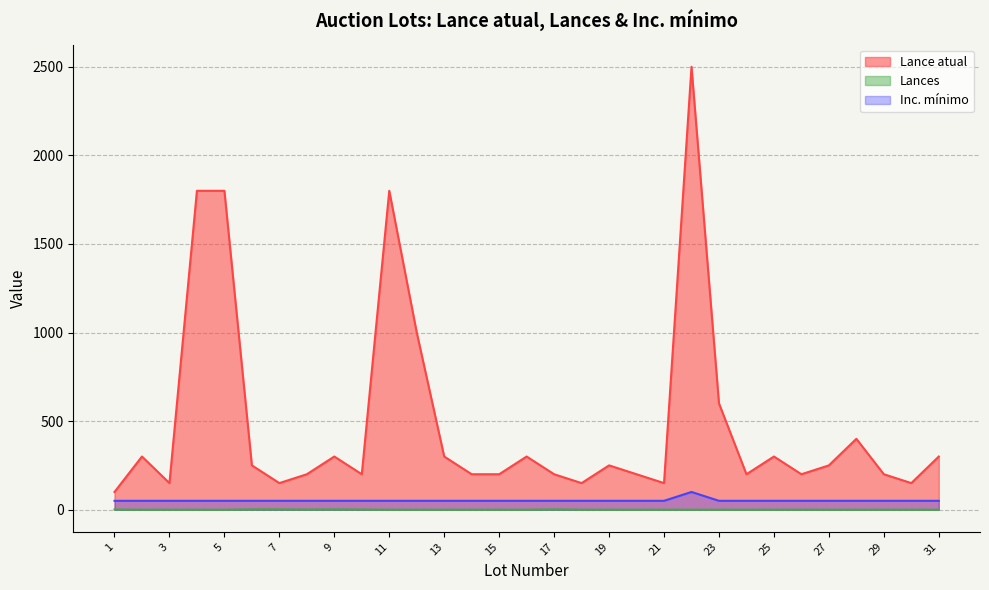

How many values in the Lance atual series exceed 250?

13